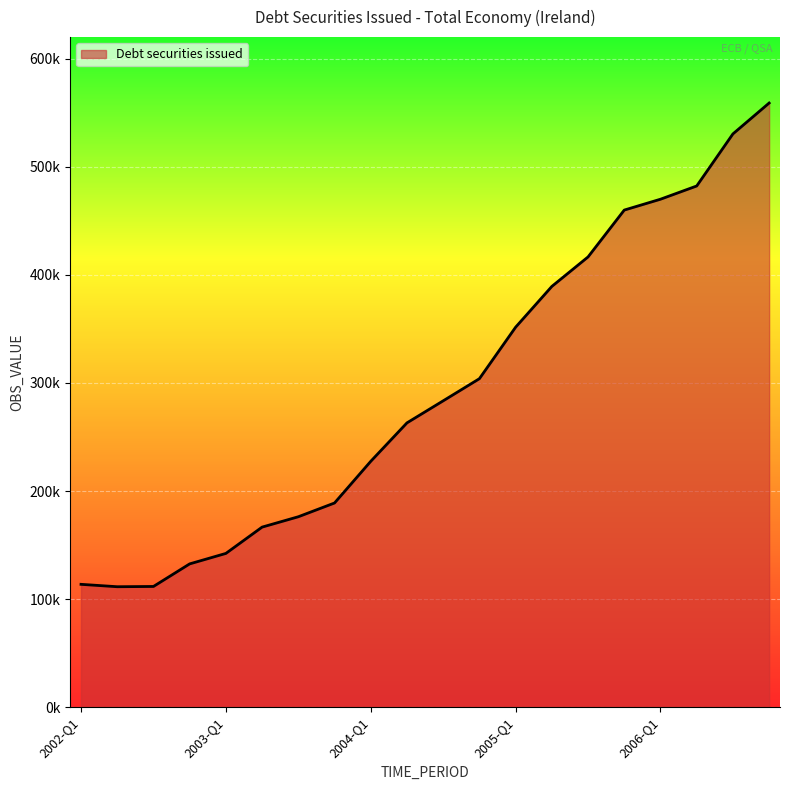

Does the chart display data point markers on the line(s)?

No